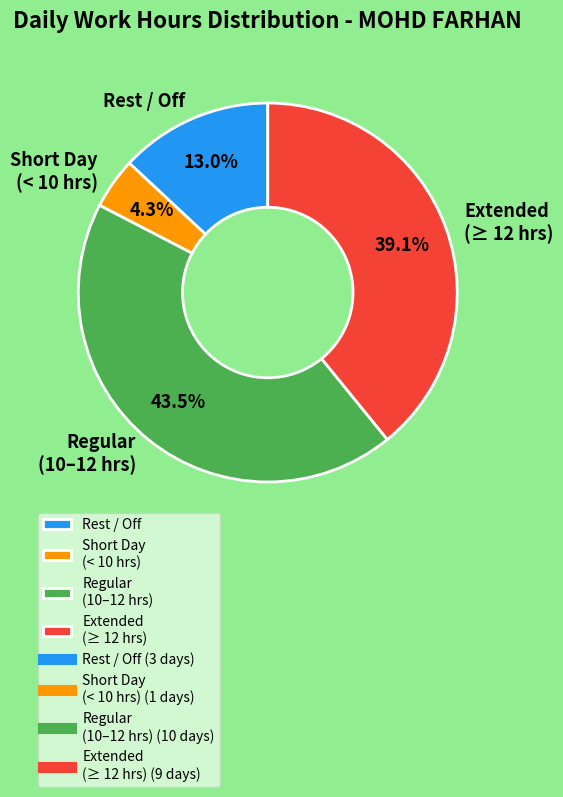

How many segments does this pie chart have?

4